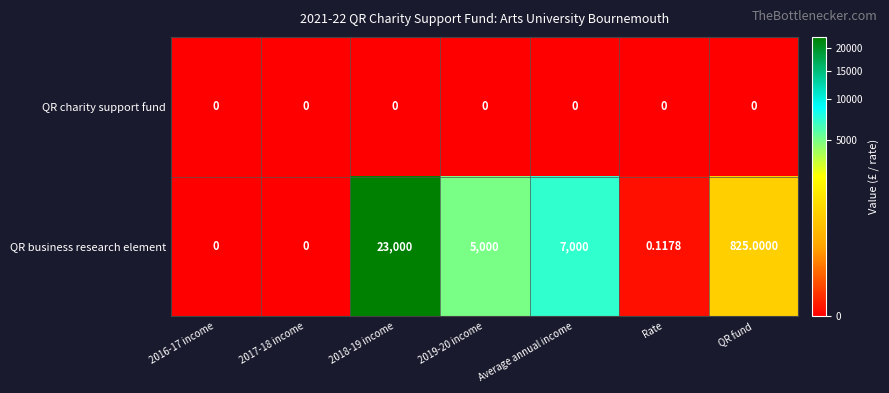

How many distinct data groups are displayed?

2